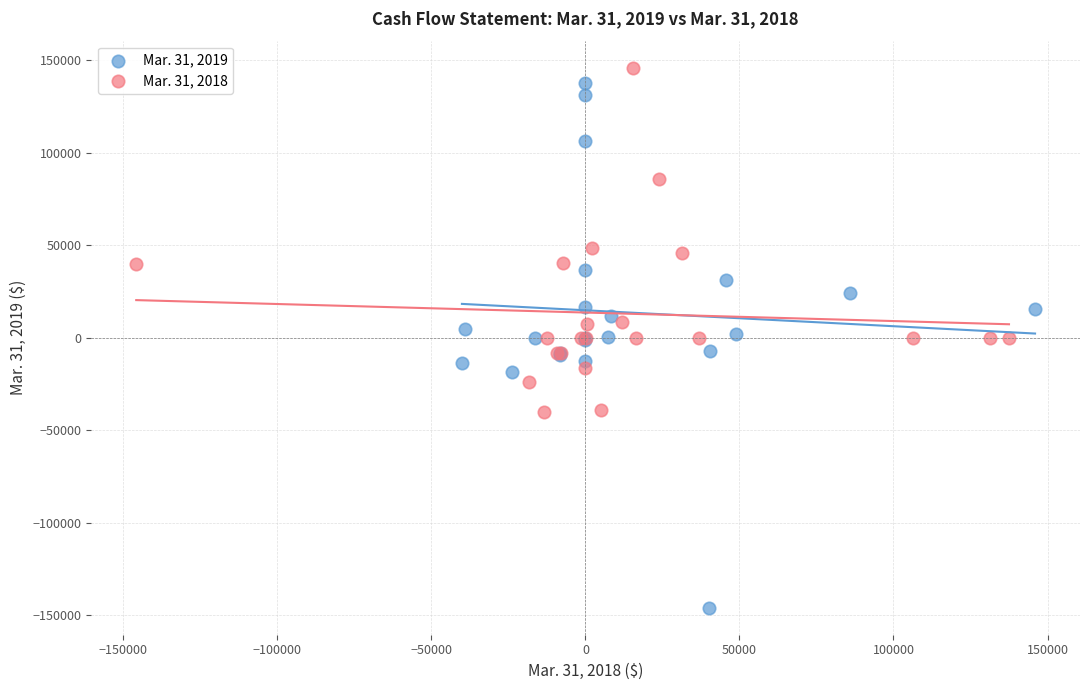

What are all the series names shown in the legend?

Mar. 31, 2019, Mar. 31, 2018